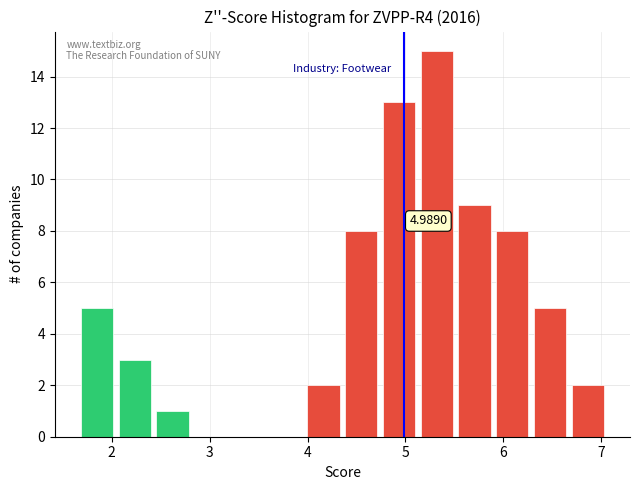

Read against the x-axis, roughly where is the centre of the tallest bar?

5.3